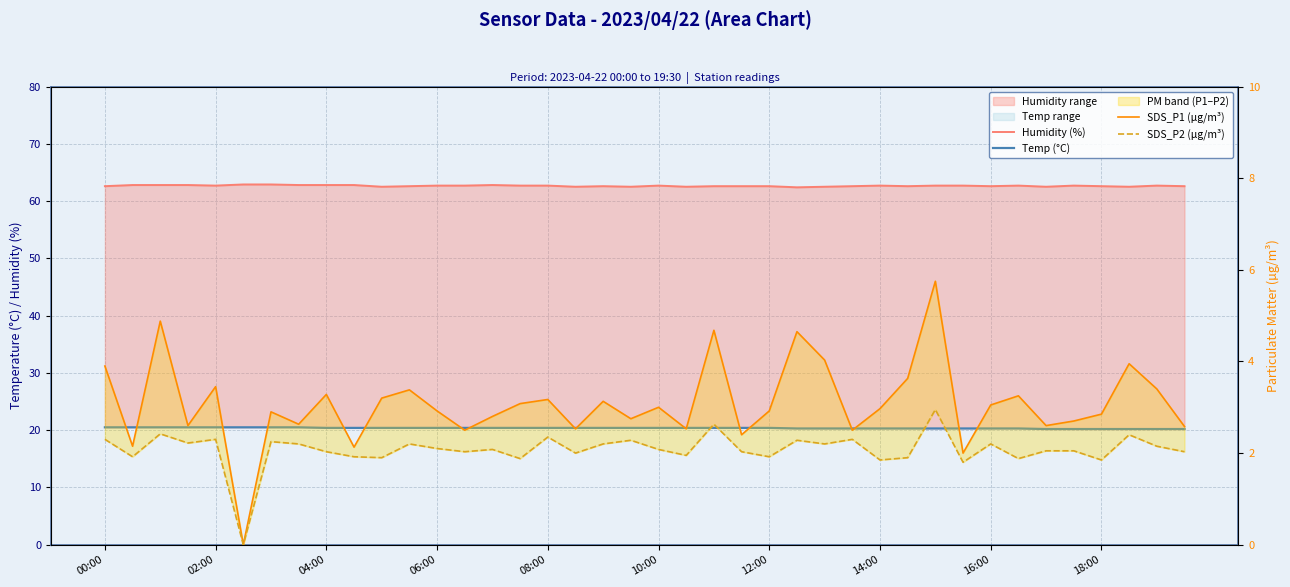

Which series has the widest spread of values?

SDS_P1 (µg/m³)